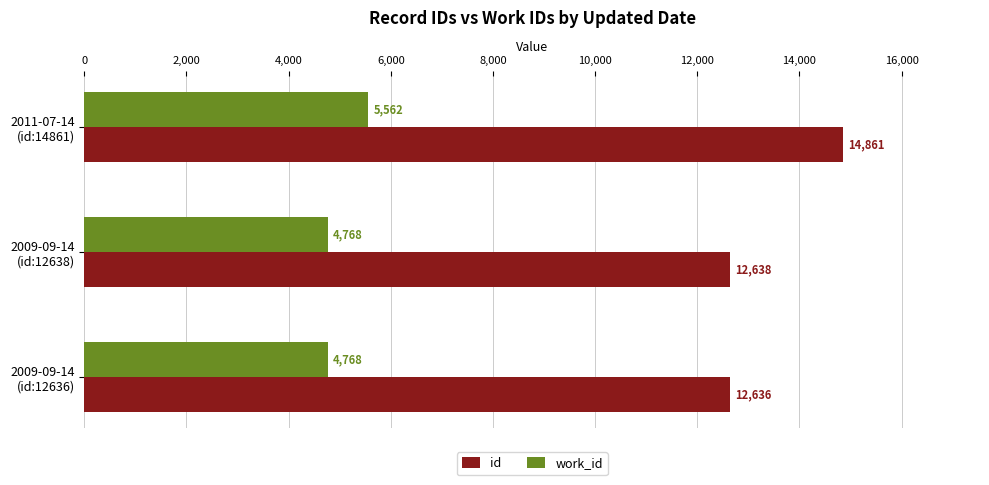

How many work_id values are between 4768 and 5562?

3